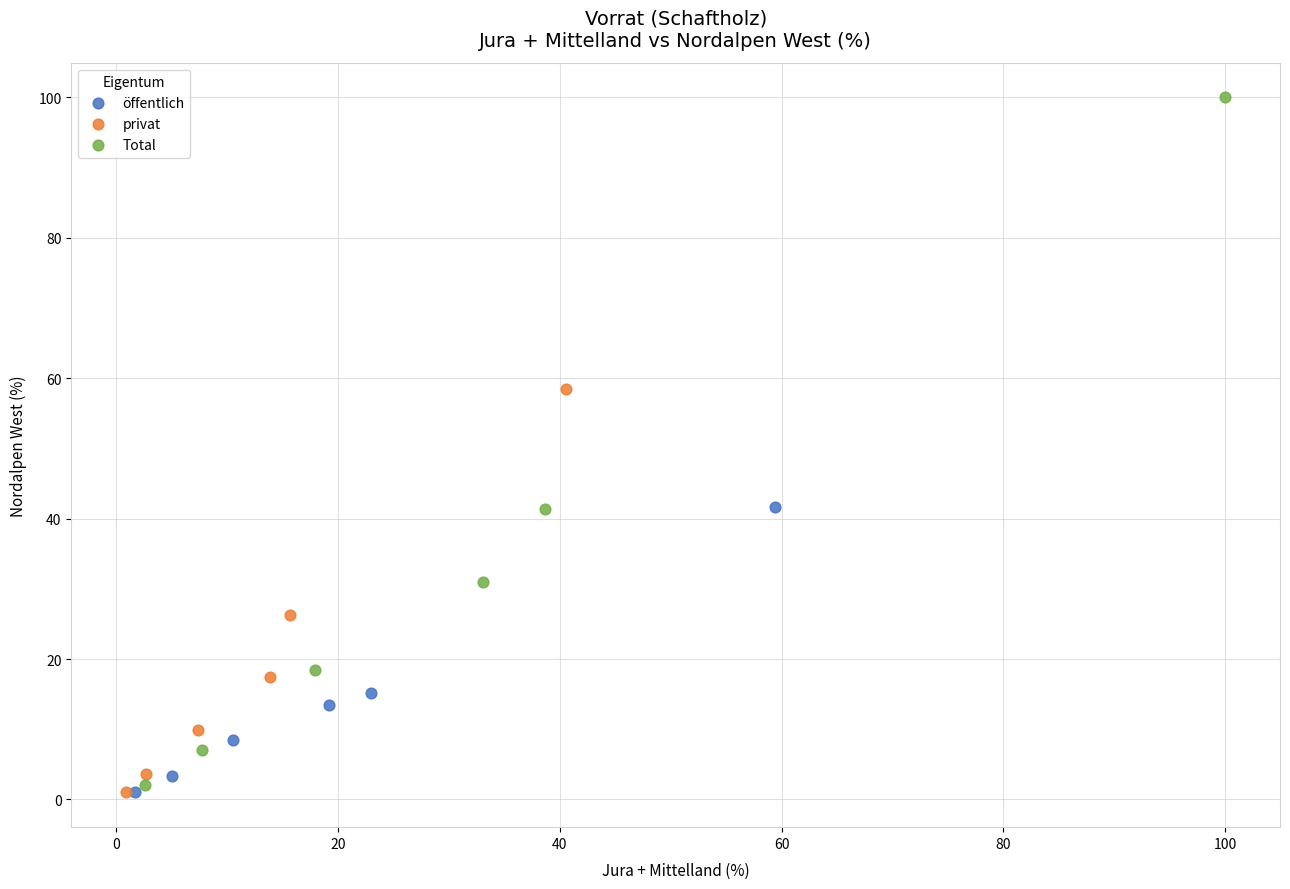

Which series has the widest spread of Y values?

Total